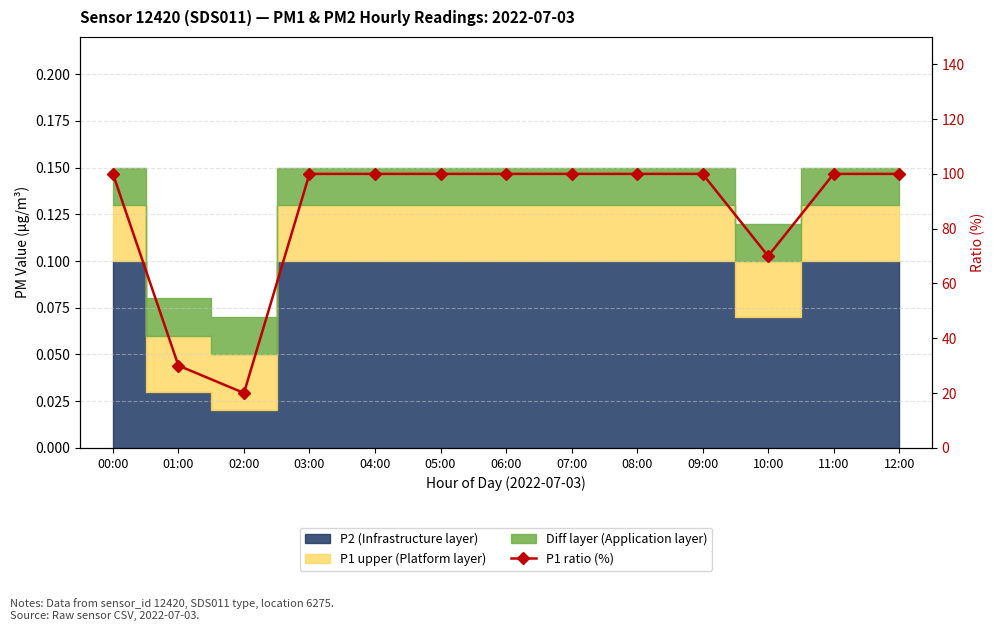

How many points are lower than both their immediate neighbors (excluding endpoints)?

2